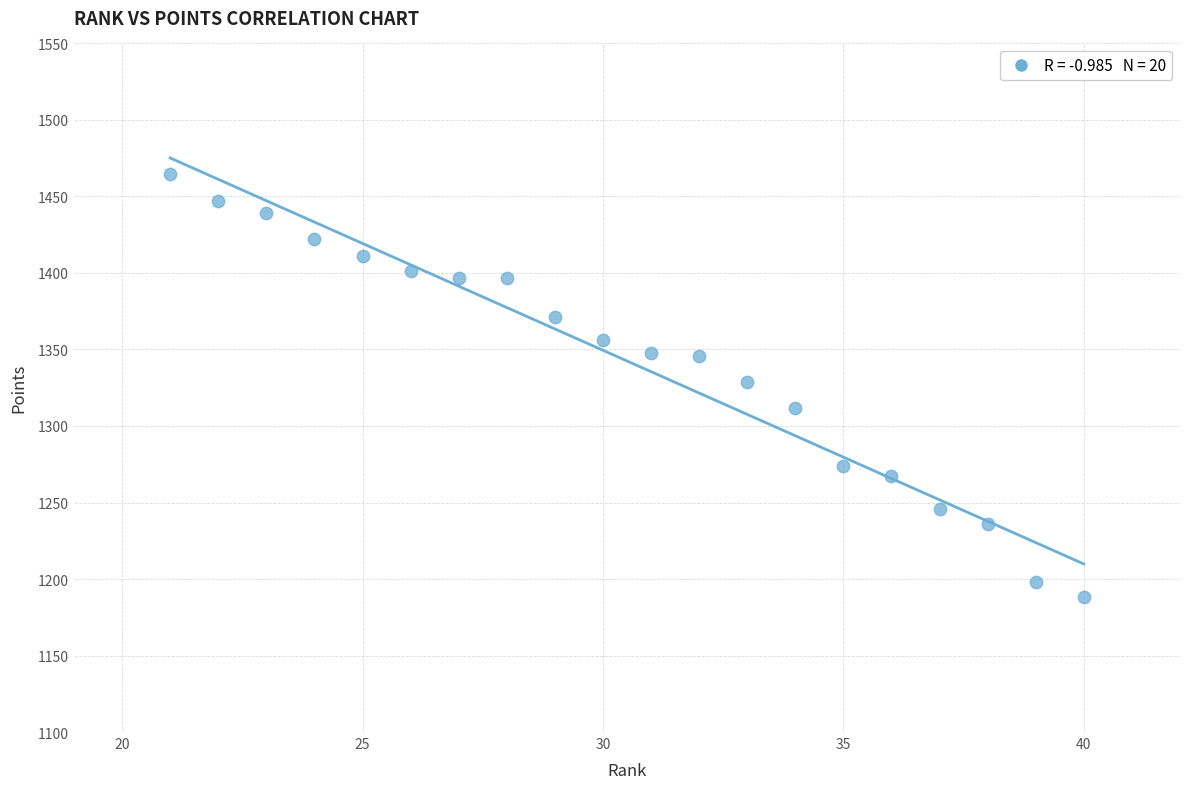

What is the range of X values (max minus min)?

19